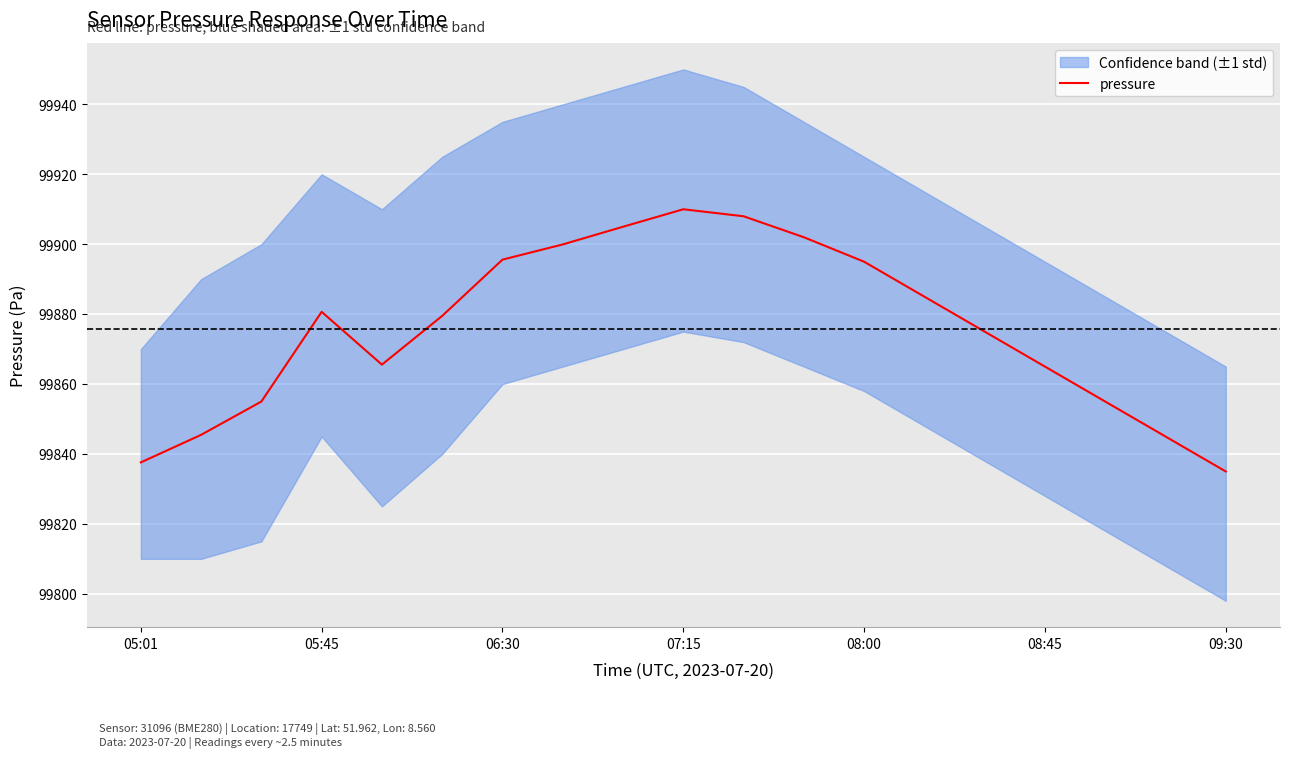

What position from the left is 8?

9